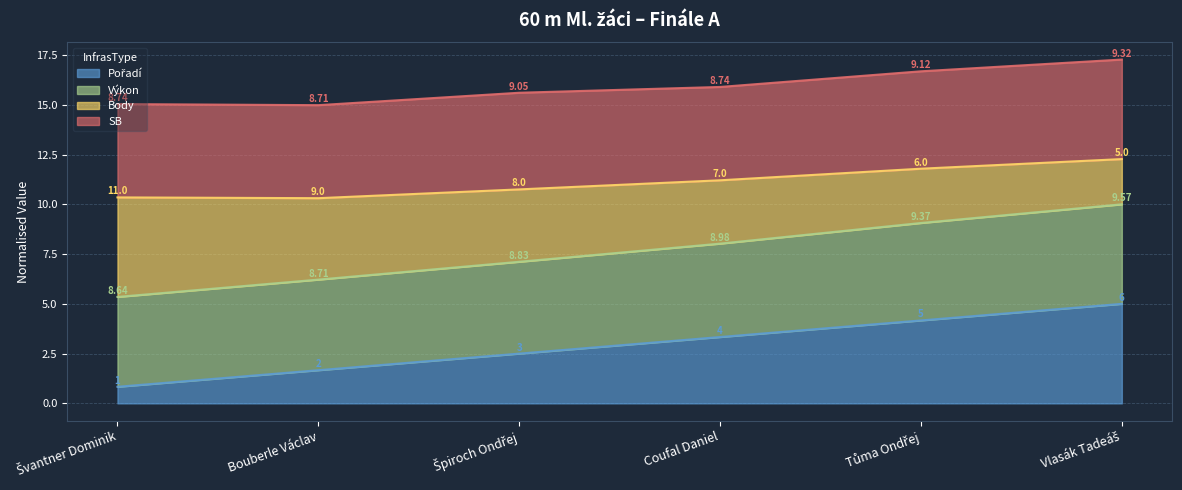

Which series has the widest spread of values?

Body